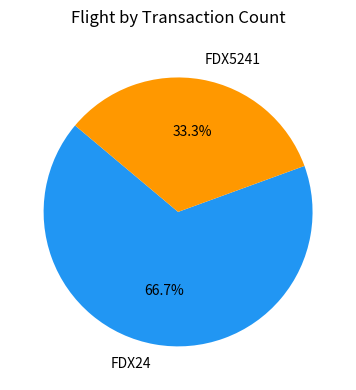

Approximately how many times larger is the value at FDX24 compared to FDX5241?

2.0